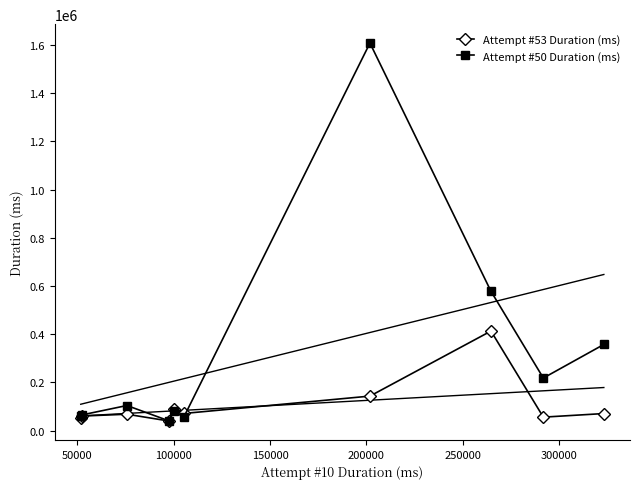

What is the value of the Attempt #50 Duration (ms) point at the 2nd from the left?

64858